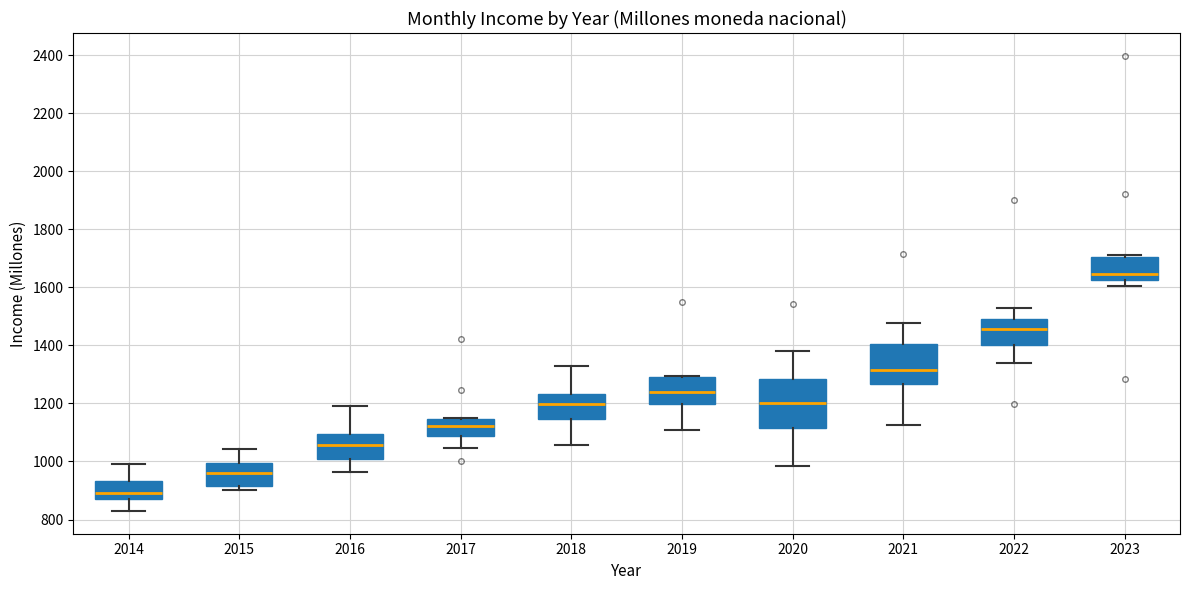

Reading left to right, transcribe this box plot: for each box, give where its median line is, the range the box spans, and where its two whiskers end, as read against the y-axis. The values are not printed on the chart, so give them approximately, as read against the axis.

2014: median 900, box 880 to 940, whiskers 820 to 1000
2015: median 960, box 920 to 1000, whiskers 900 to 1040
2016: median 1060, box 1000 to 1100, whiskers 960 to 1200
2017: median 1120, box 1080 to 1140, whiskers 1040 to 1140
2018: median 1200, box 1140 to 1240, whiskers 1060 to 1320
2019: median 1240, box 1200 to 1300, whiskers 1100 to 1300
2020: median 1200, box 1120 to 1280, whiskers 980 to 1380
2021: median 1320, box 1260 to 1400, whiskers 1120 to 1480
2022: median 1460, box 1400 to 1500, whiskers 1340 to 1520
2023: median 1640, box 1620 to 1700, whiskers 1600 to 1720